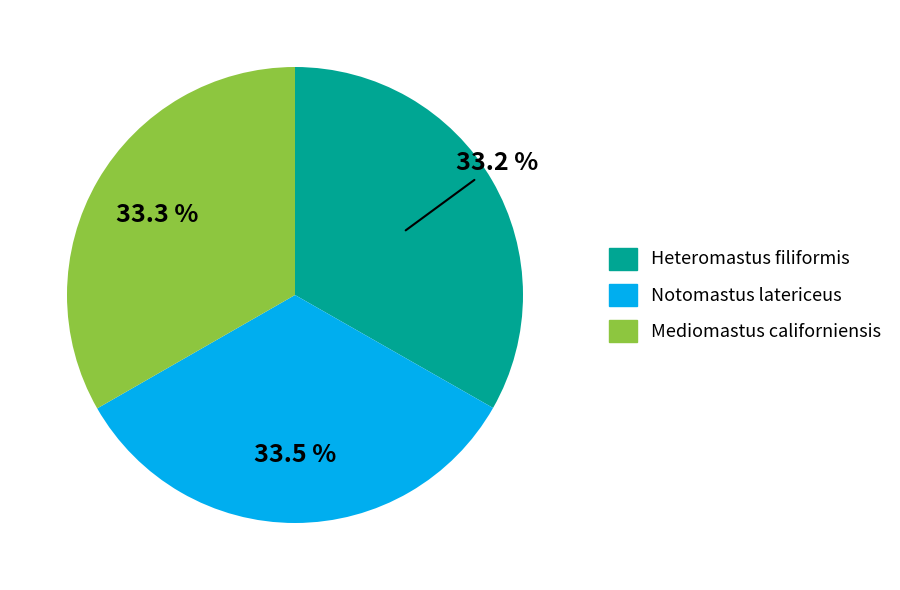

To the nearest percent, what is the combined percentage of Notomastus latericeus and Mediomastus californiensis?

67%